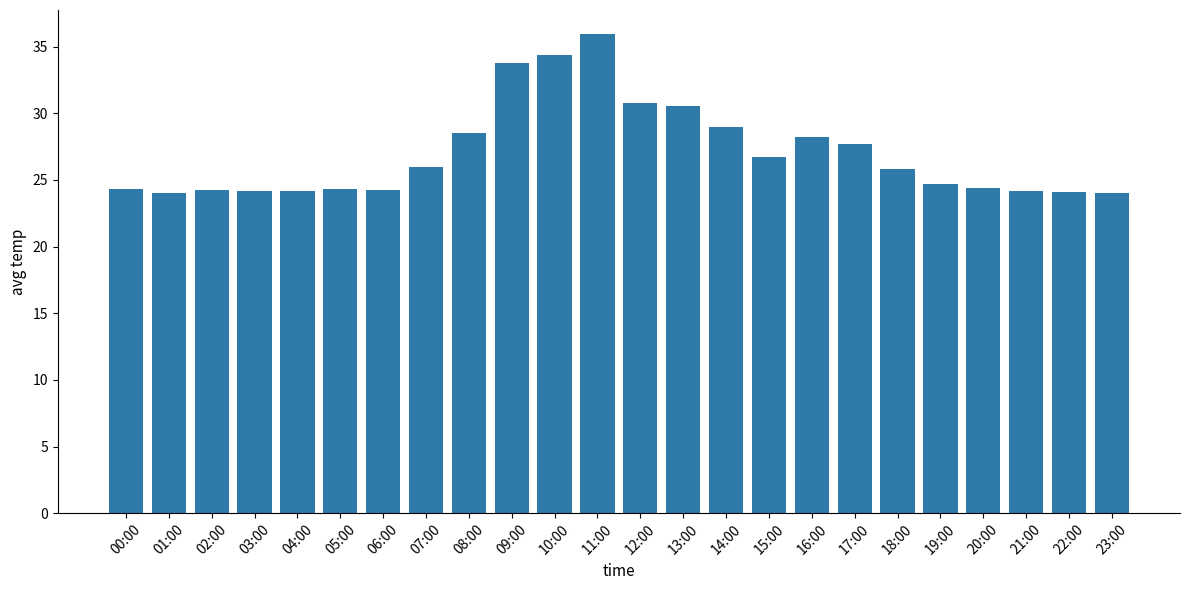

What is the label of the 17th bar from the right?

07:00